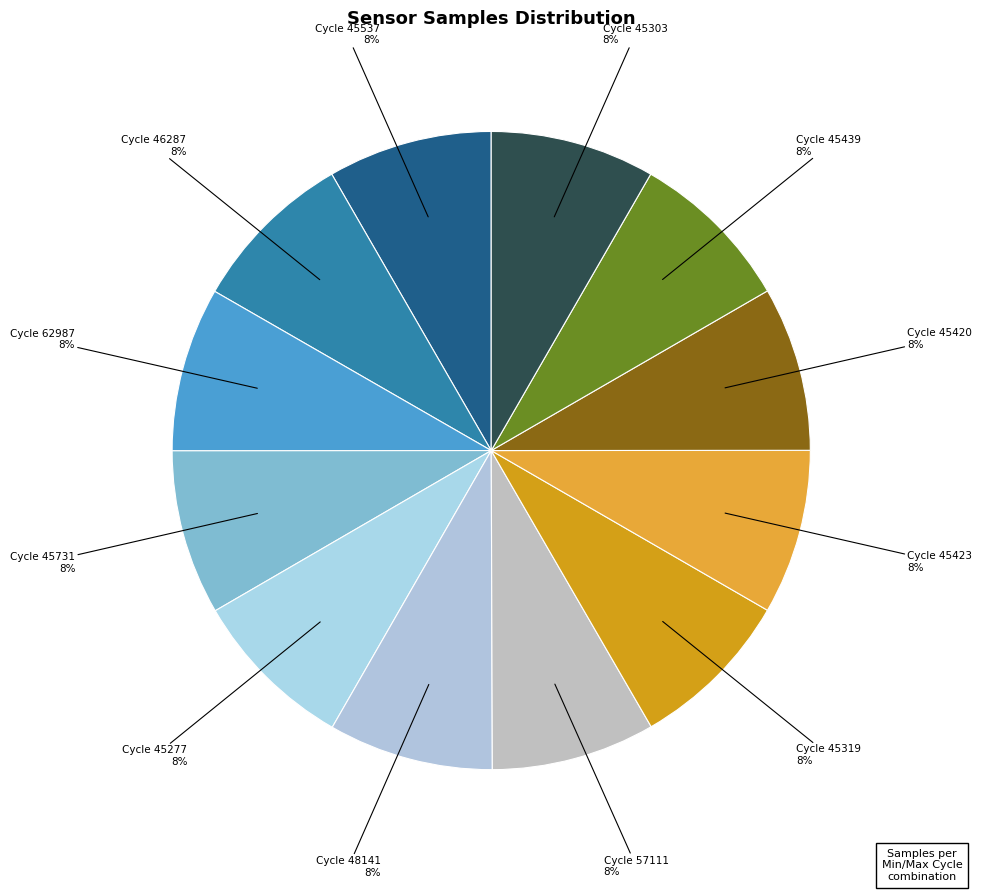

How many slices are in this pie chart?

12